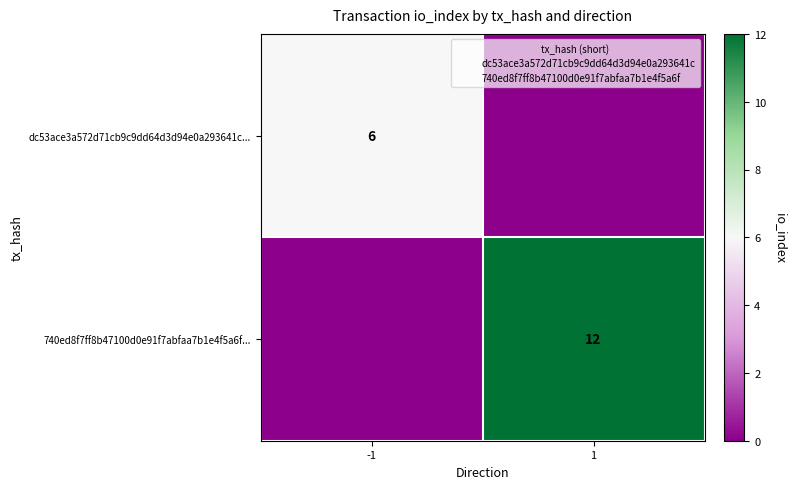

Rank the series by their maximum value, from highest to lowest.

740ed8f7ff8b47100d0e91f7abfaa7b1e4f5a6f..., dc53ace3a572d71cb9c9dd64d3d94e0a293641c...